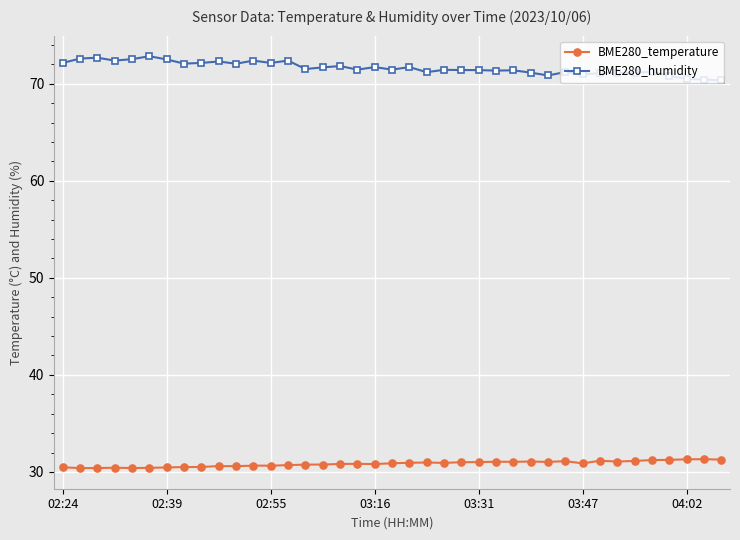

Rank the series by their maximum value, from lowest to highest.

BME280_temperature, BME280_humidity